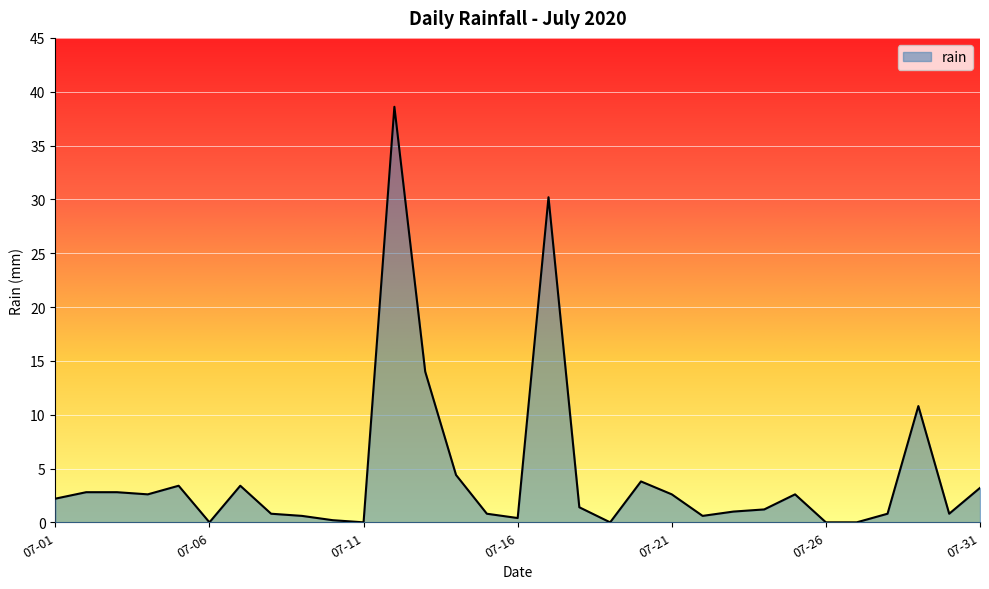

What is the maximum value shown in the chart?

38.6